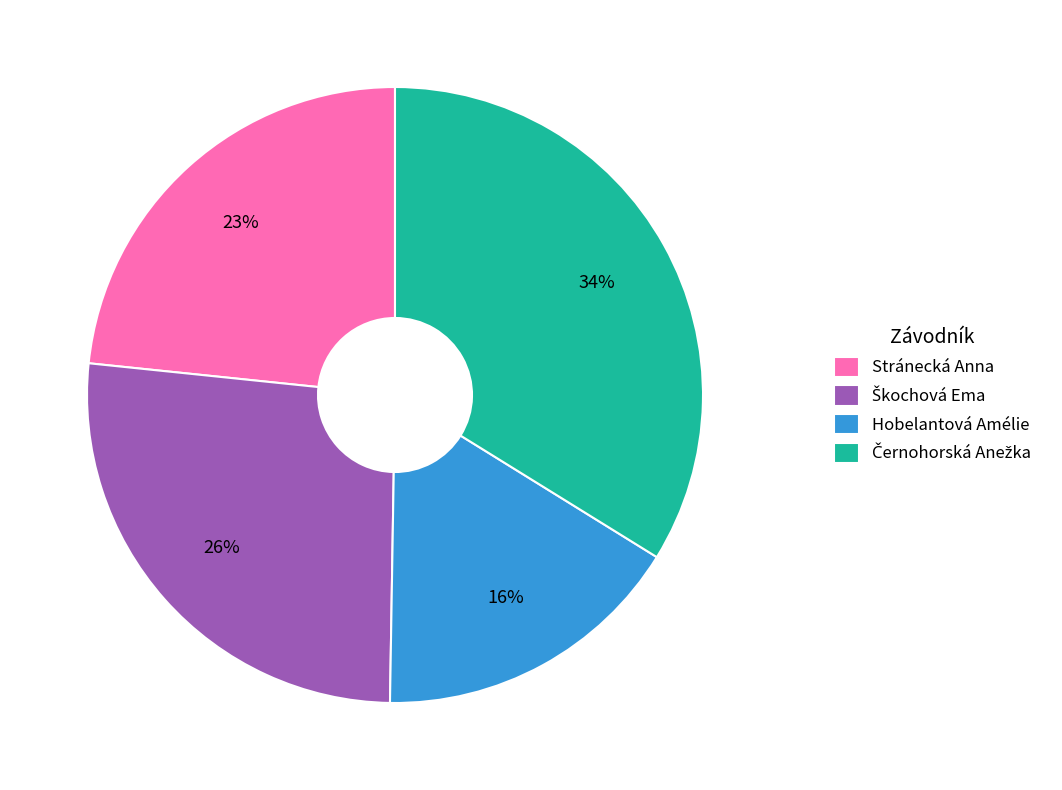

Is Stránecká Anna the majority of the pie?

No